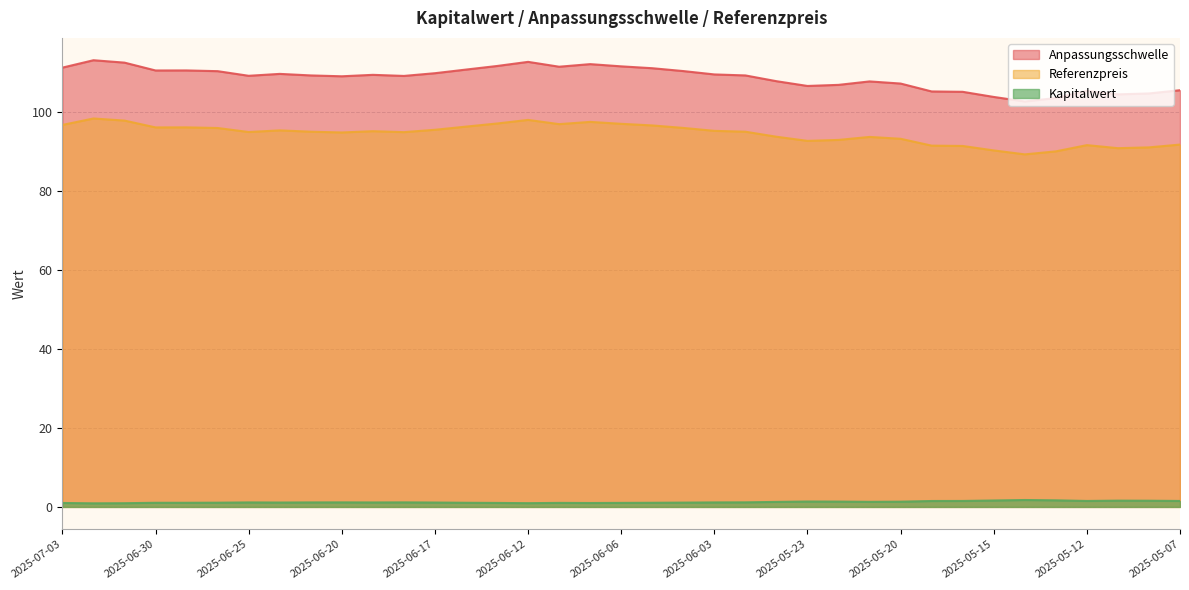

At which category is the sum across all series the highest?

2025-07-02